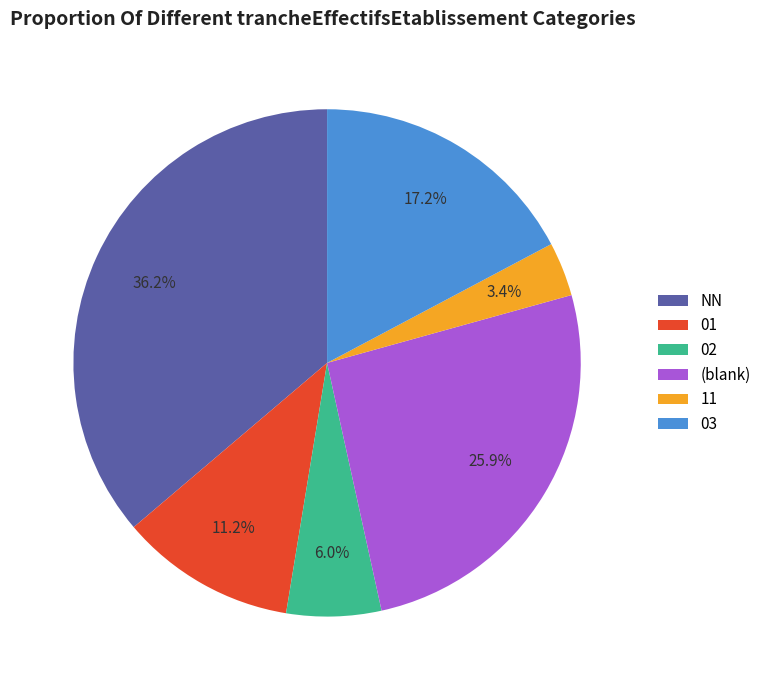

How many segments does this pie chart have?

6